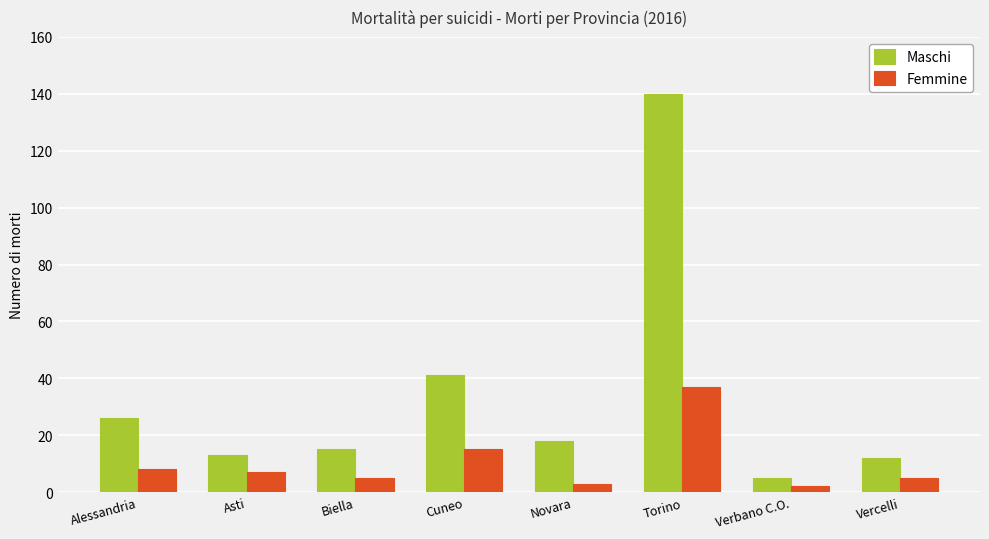

What is the value of the Femmine bar at the 4th from the left?

15